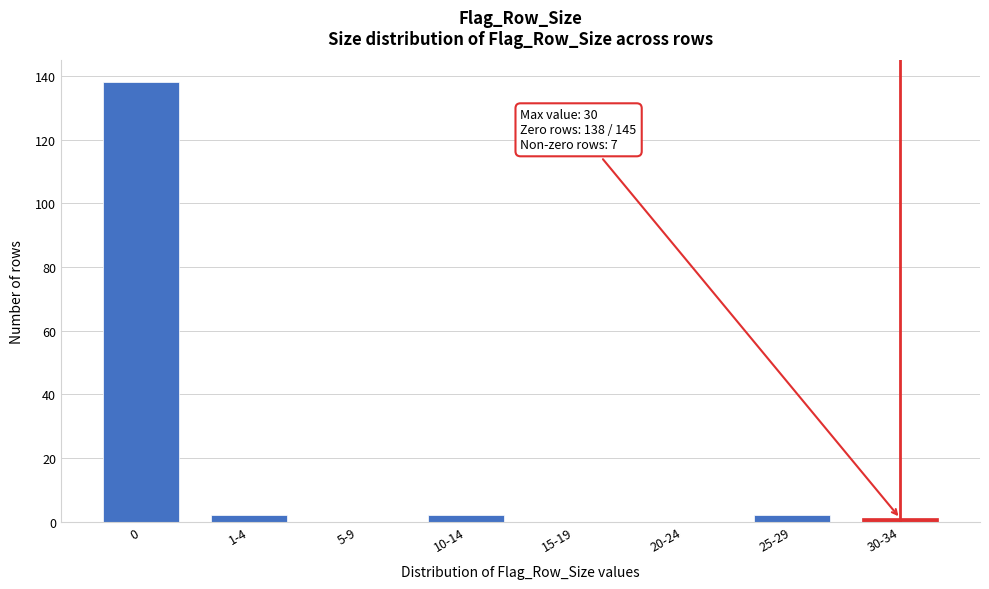

Reading right to left, extract all data points from this chart.

30-34=1	25-29=2	20-24=0	15-19=0	10-14=2	5-9=0	1-4=2	0=138